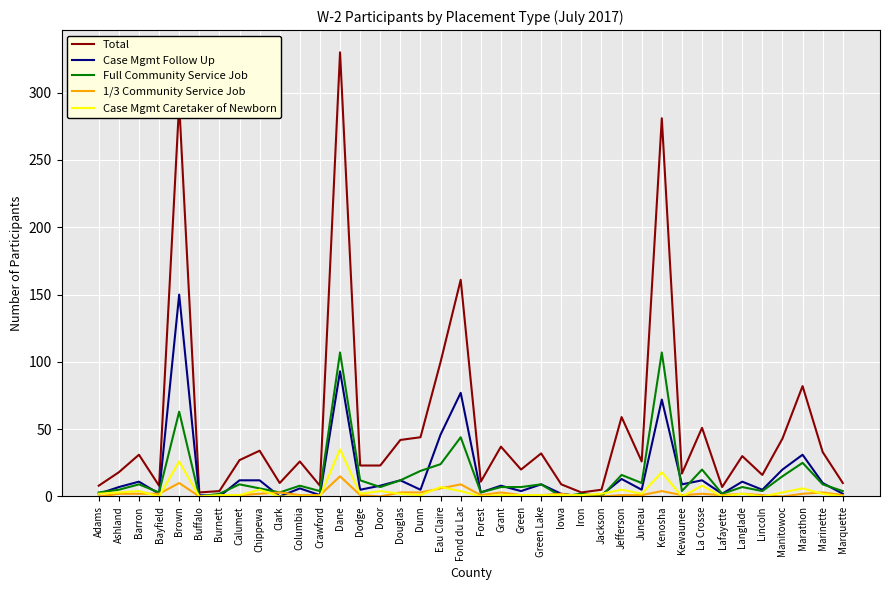

Rank the series by their maximum value, from highest to lowest.

Total, Case Mgmt Follow Up, Full Community Service Job, Case Mgmt Caretaker of Newborn, 1/3 Community Service Job